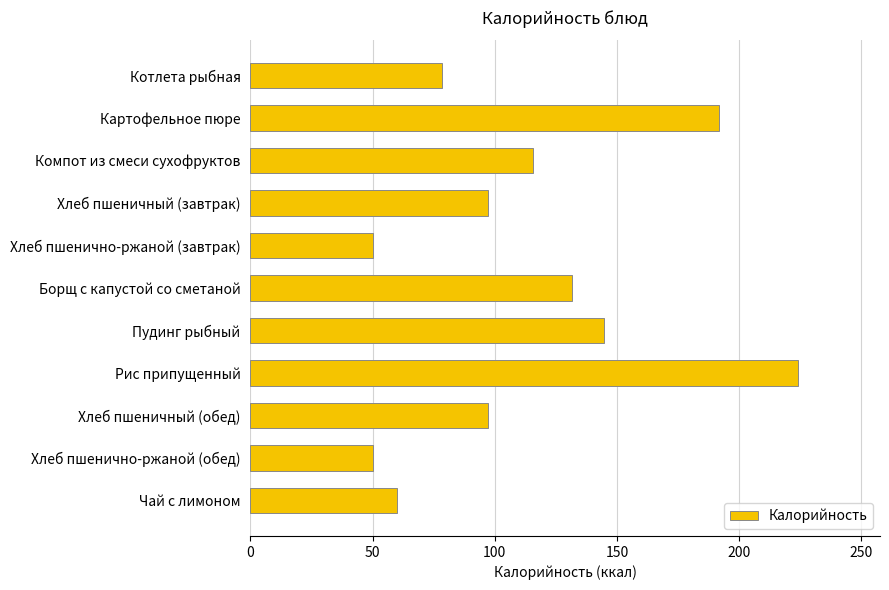

What is the change in value from Хлеб пшеничный (завтрак) to Хлеб пшенично-ржаной (обед)?

-47.2